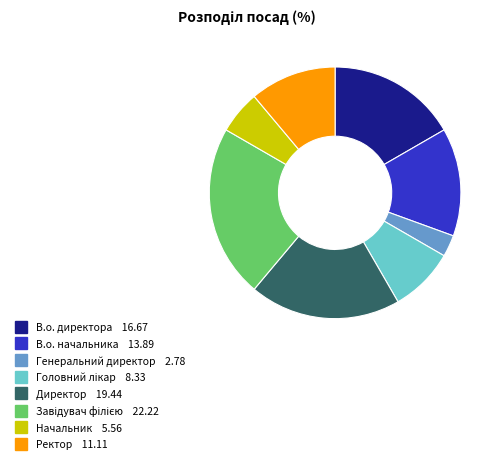

Is there any slice that represents more than half of the pie?

No